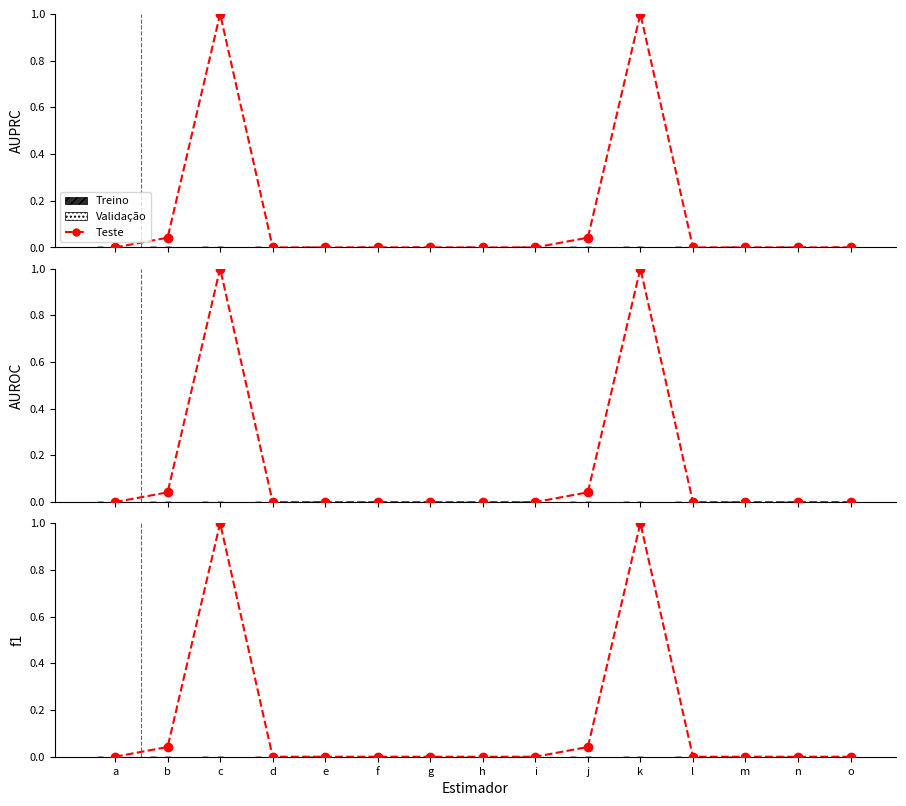

List the series in order of their peak value, highest first.

Teste, Treino, Validação